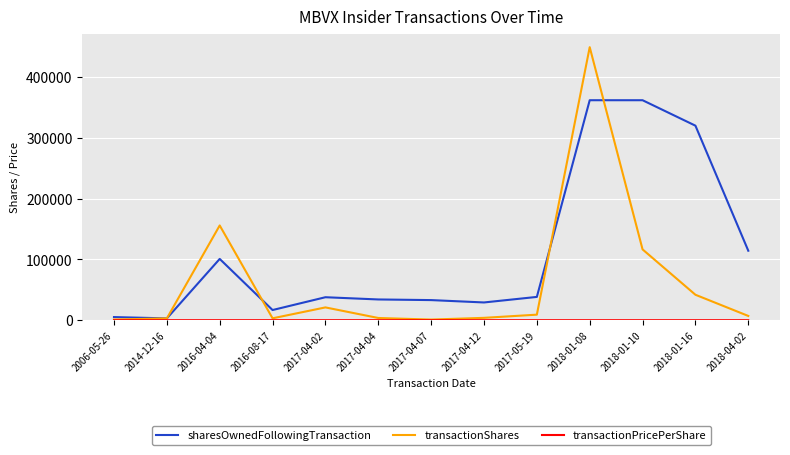

The value of transactionShares at 2018-01-08 is 449159.0. True or false?

True